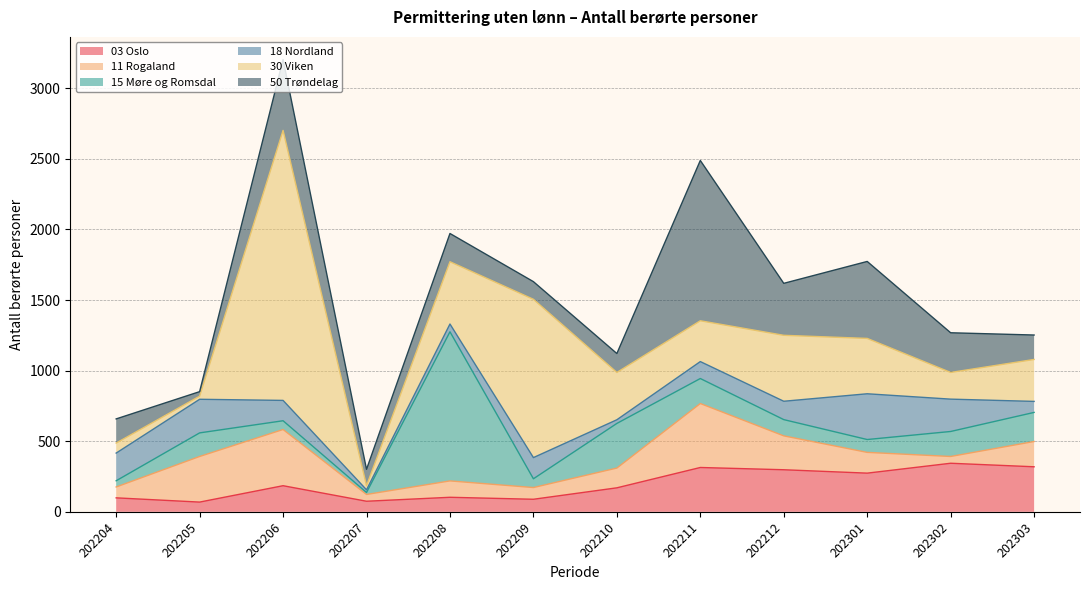

Which series has the largest total across all categories?

30 Viken